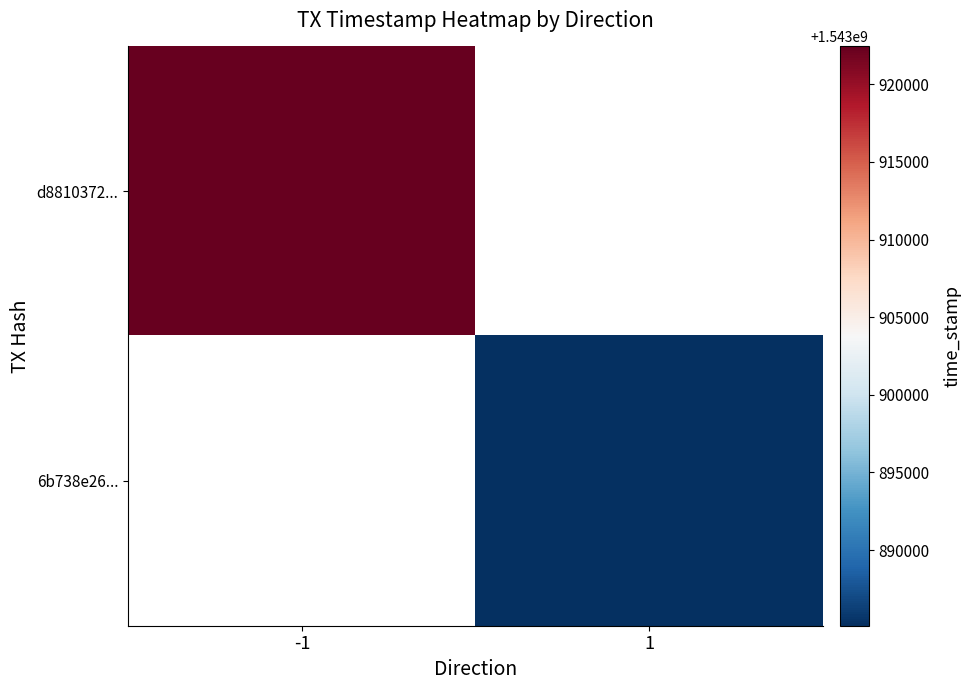

The value of d8810372... at -1 is 1543922438.0. True or false?

True